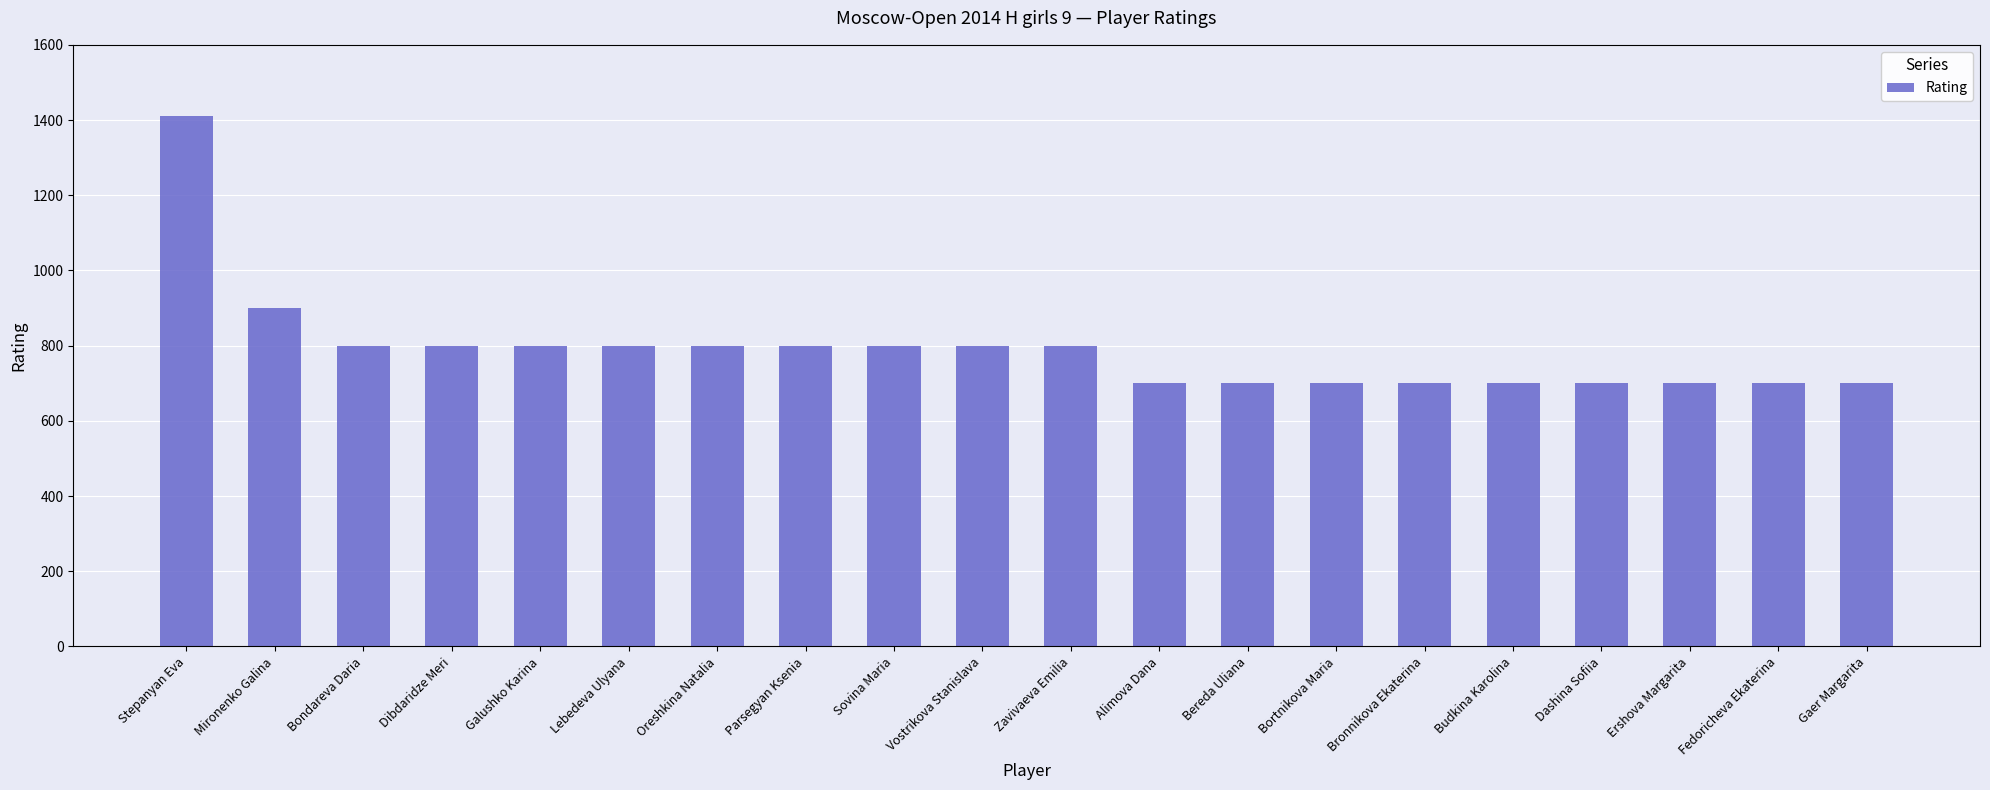

Are the bars grouped side by side (vs. stacked)?

No